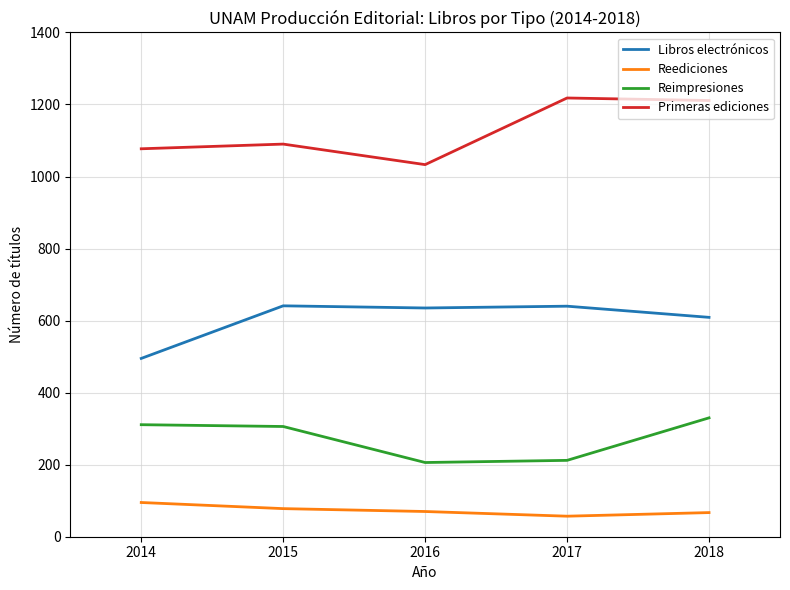

What is the minimum value shown in the chart?

57